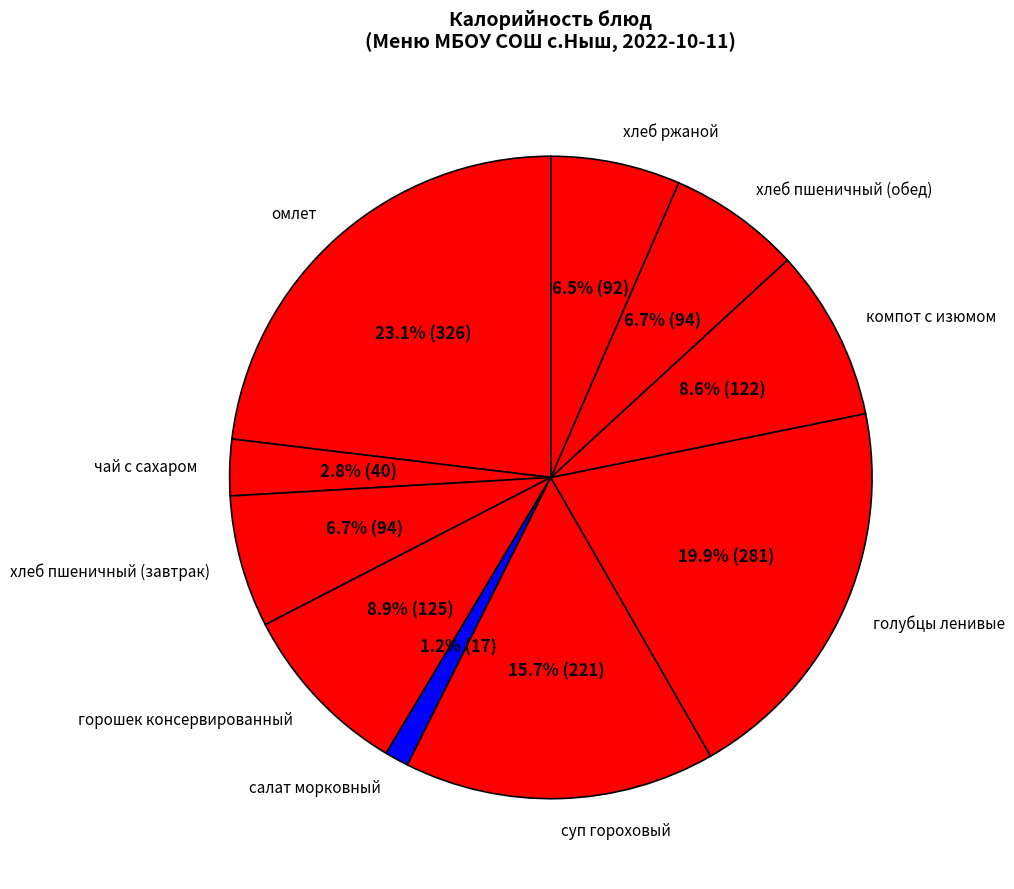

Count the number of slices in the pie.

10